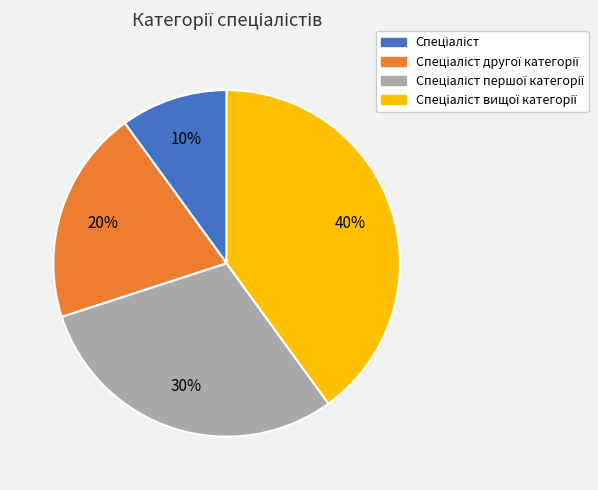

Is there any slice that represents more than half of the pie?

No